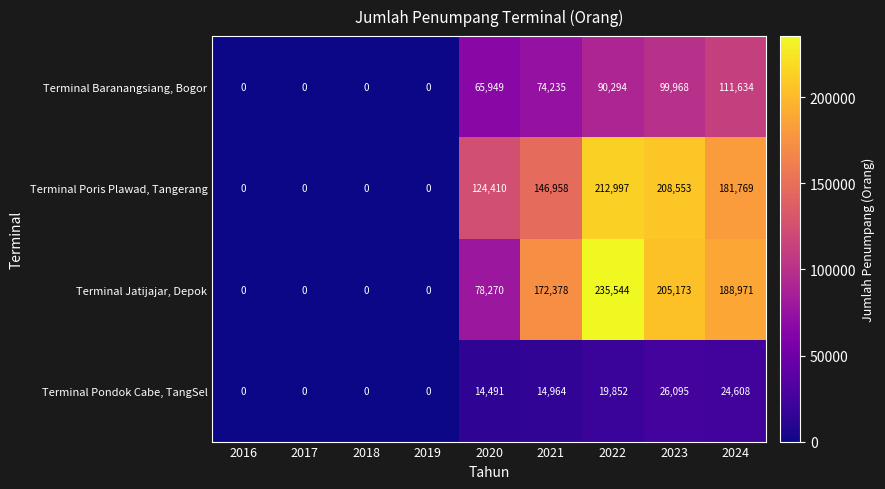

The value of Terminal Pondok Cabe, TangSel at 2017 is 0. True or false?

True